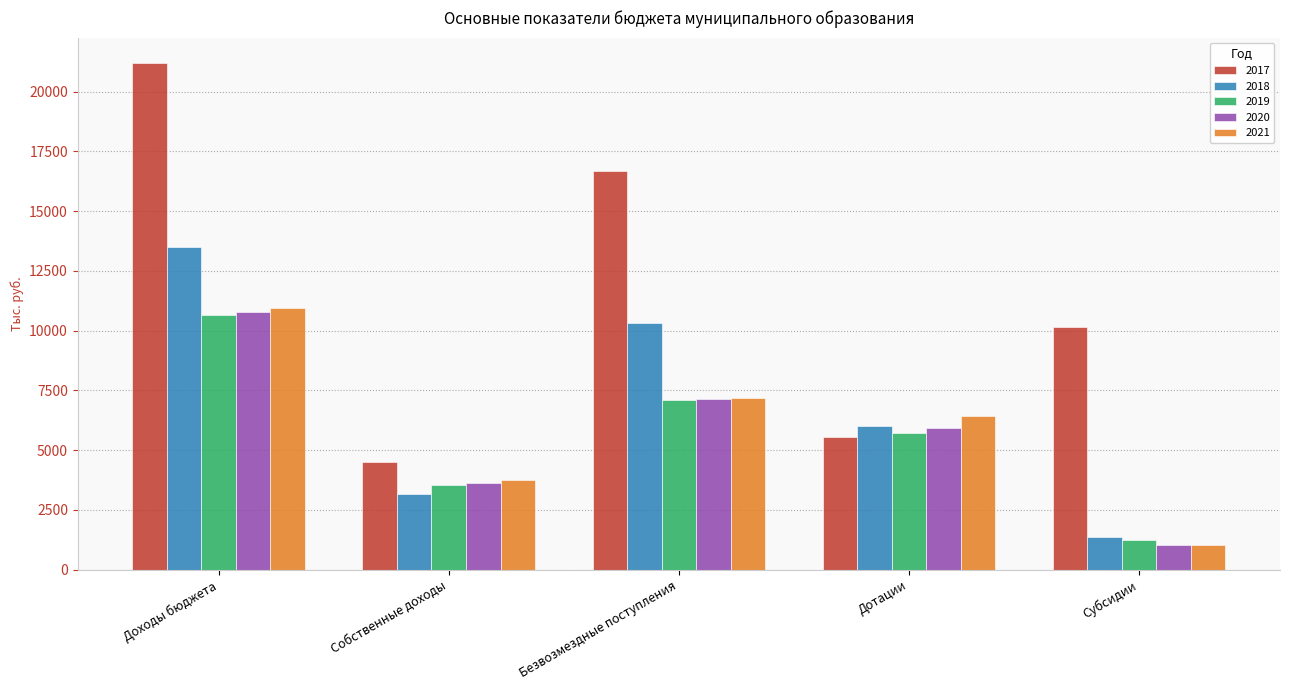

Reading left to right, extract all data points from this chart.

2017: 21195.5	4501.4	16694.1	5535.1	10159.9
2018: 13500.8	3161.8	10339.0	6020.9	1372.3
2019: 10643.0	3546.7	7096.3	5724.8	1232.0
2020: 10763.1	3642.1	7121.0	5929.1	1047.7
2021: 10962.6	3774.0	7188.6	6448.1	1047.7